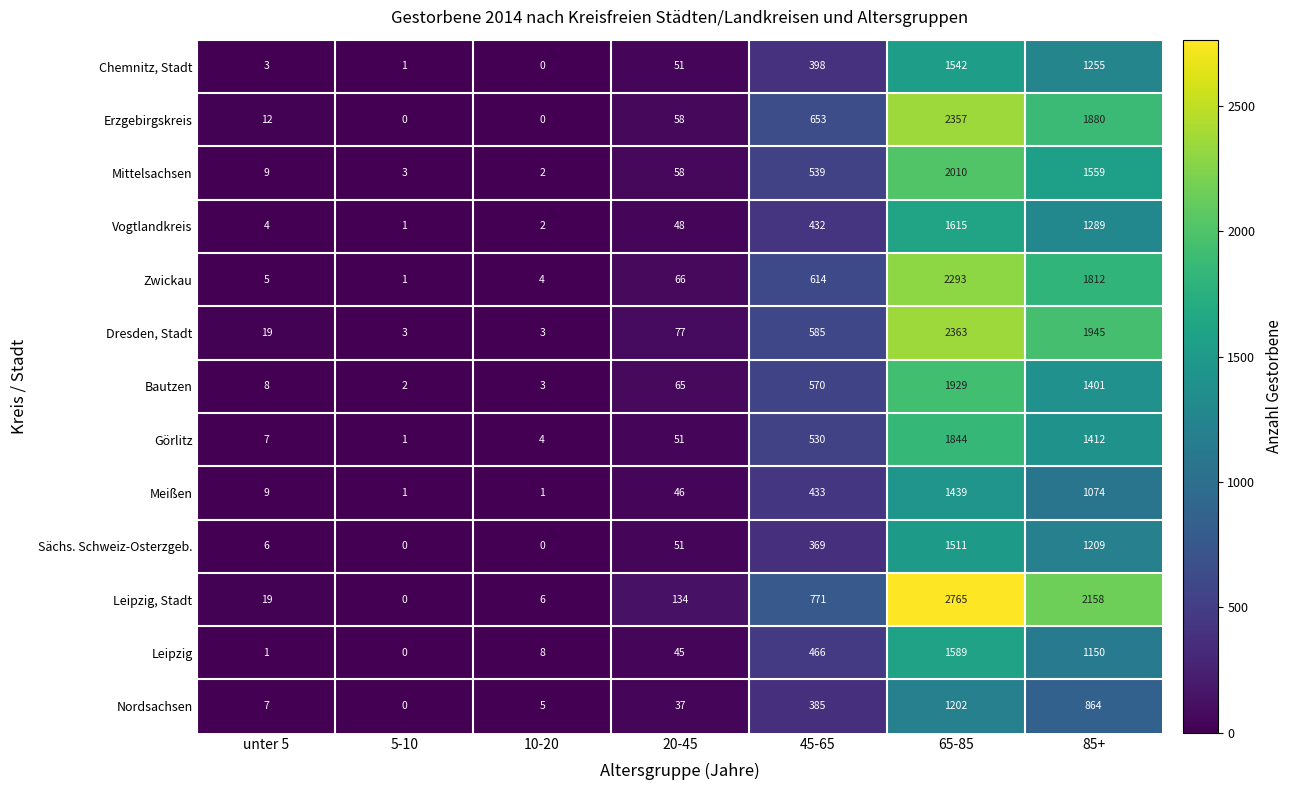

How many categories are shown in the chart?

7